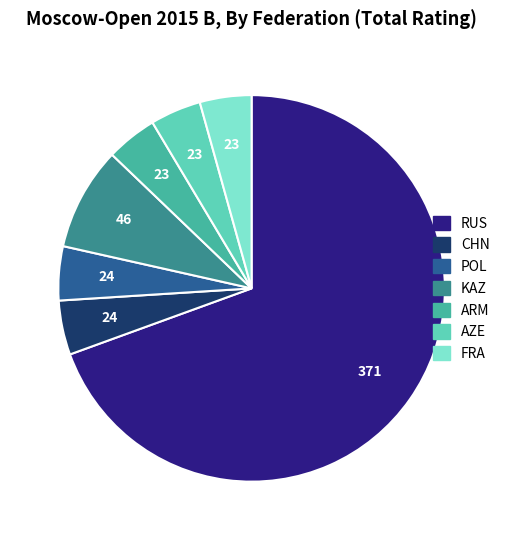

True or false: AZE accounts for 20% of the total.

False